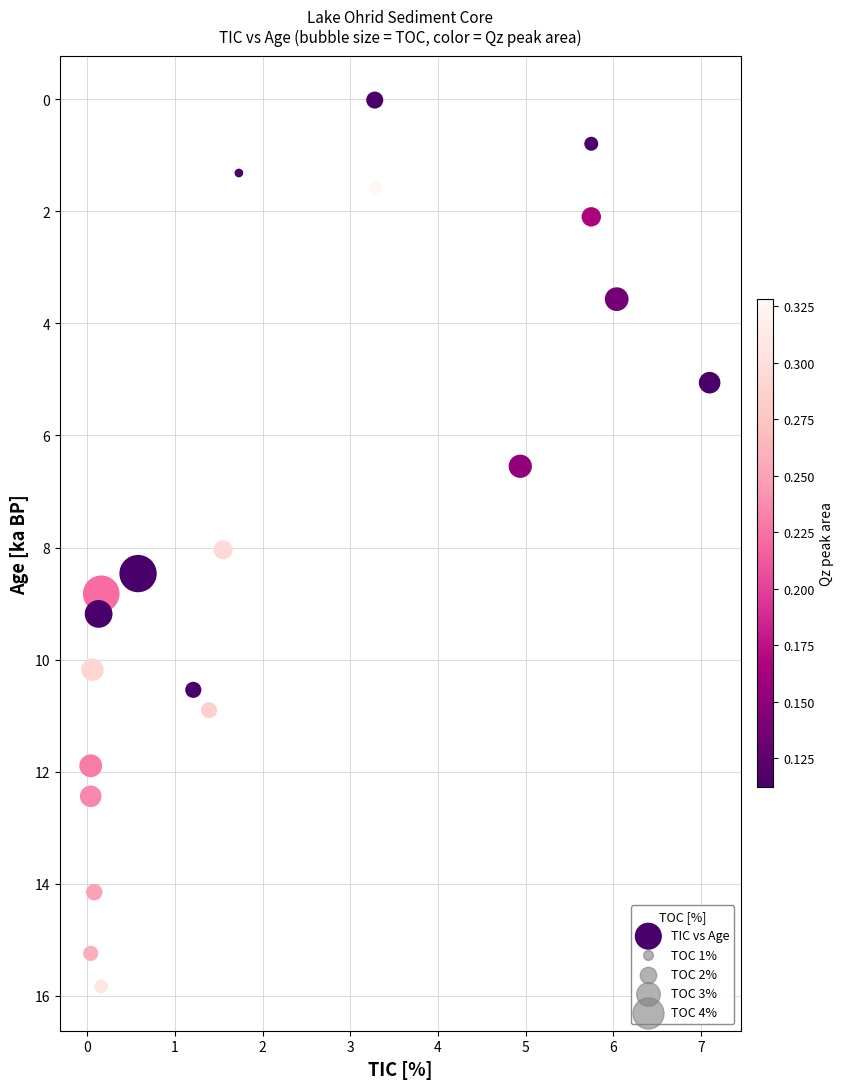

What Y value in the scatter plot is closest to 7?

6.5